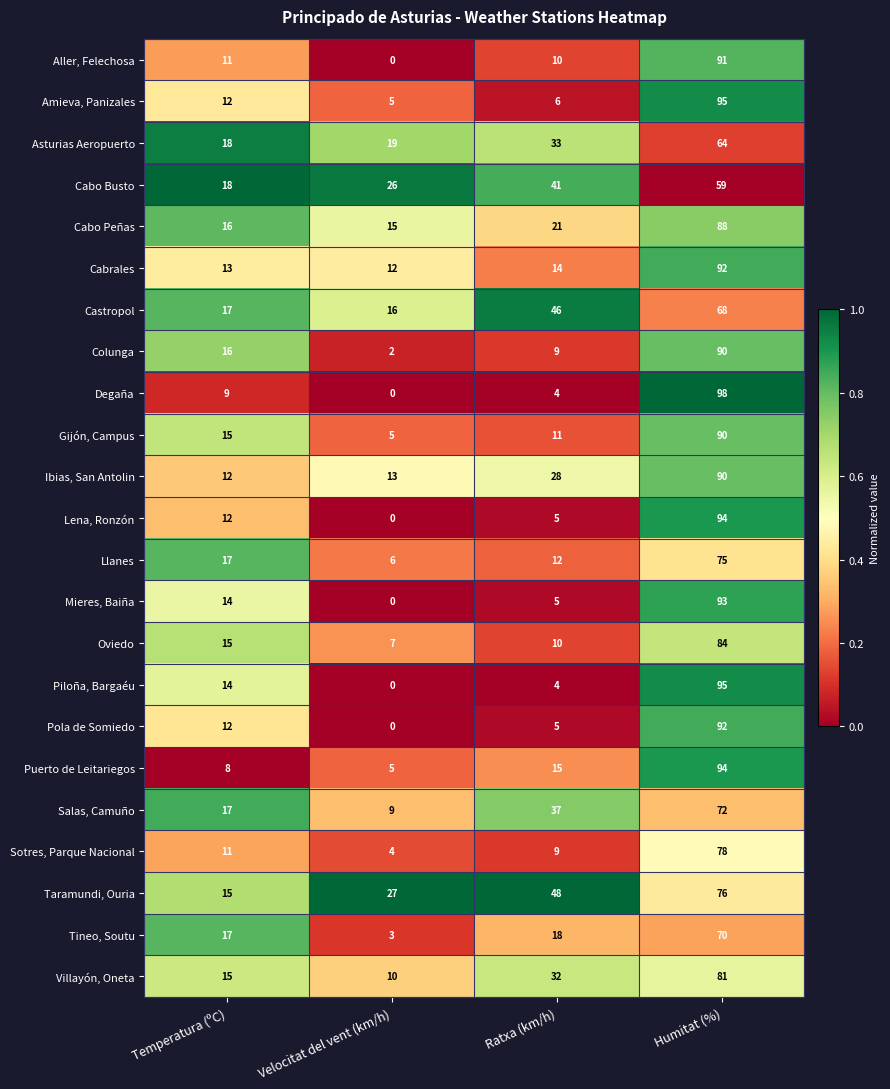

Which series has the widest spread of values?

Degaña